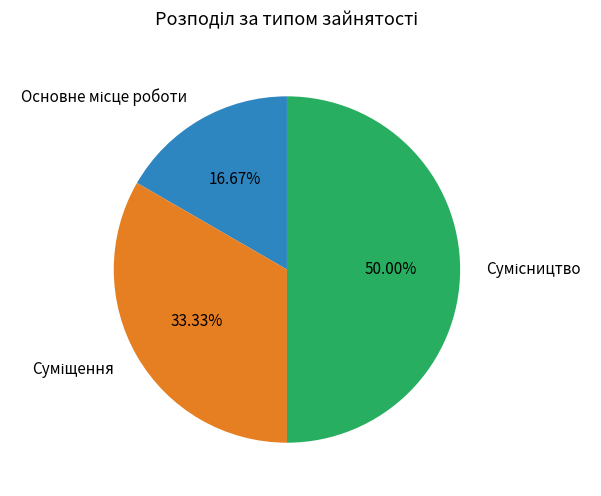

Which category has the biggest portion of the pie?

Сумісництво